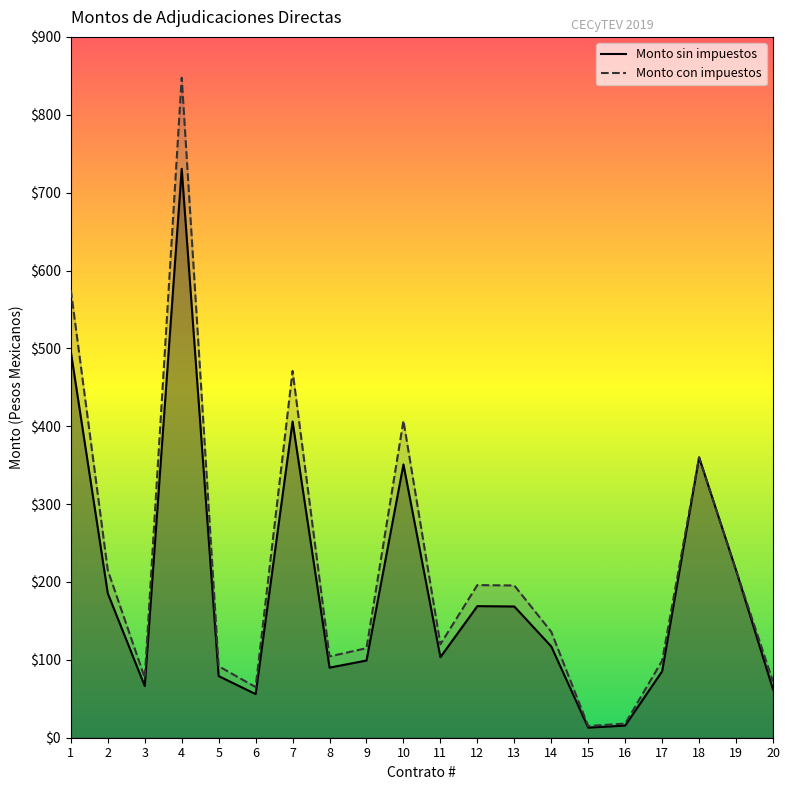

Where is the first local maximum for Monto con impuestos?

4